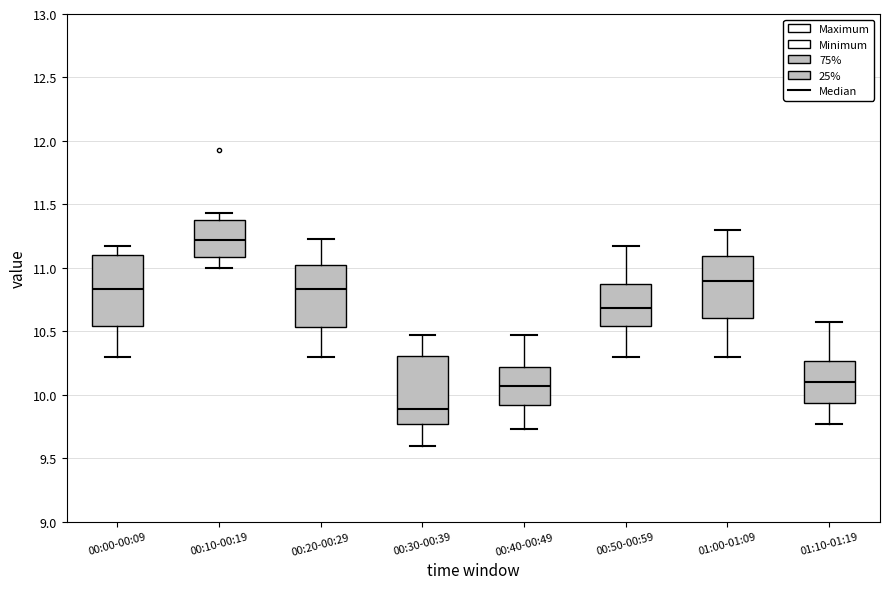

Which box has the highest median line?

00:10-00:19